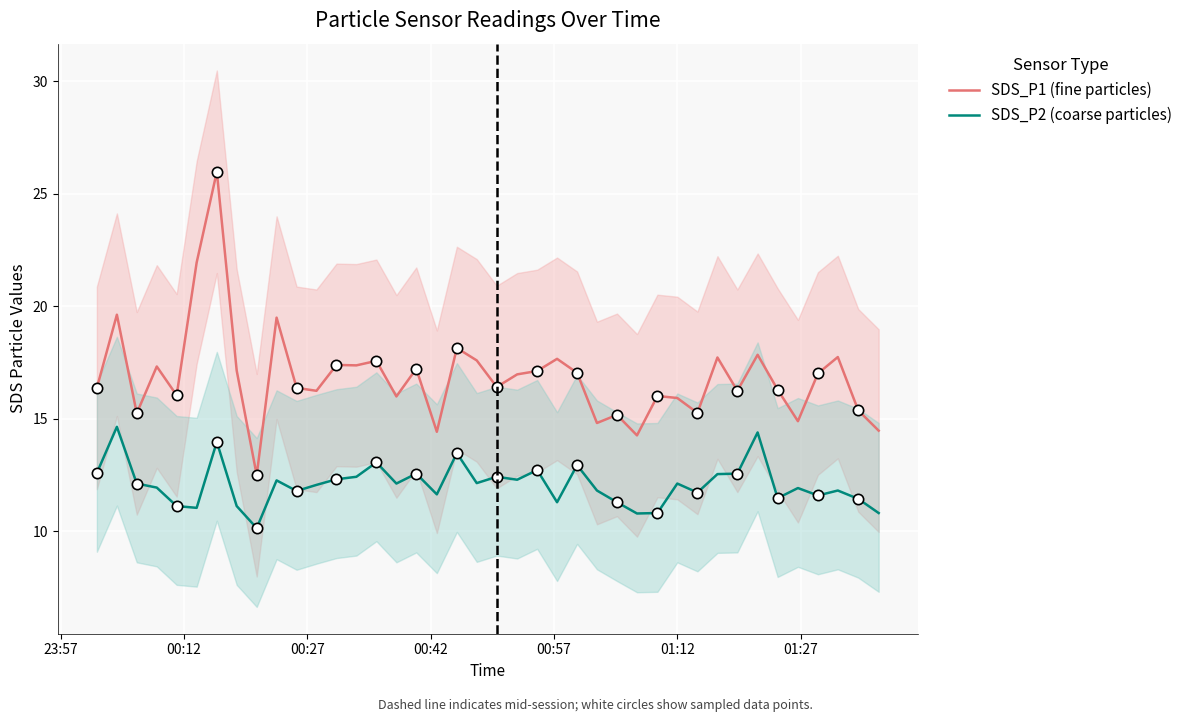

True or false: SDS_P2 (coarse particles) and SDS_P1 (fine particles) cross at least once.

False